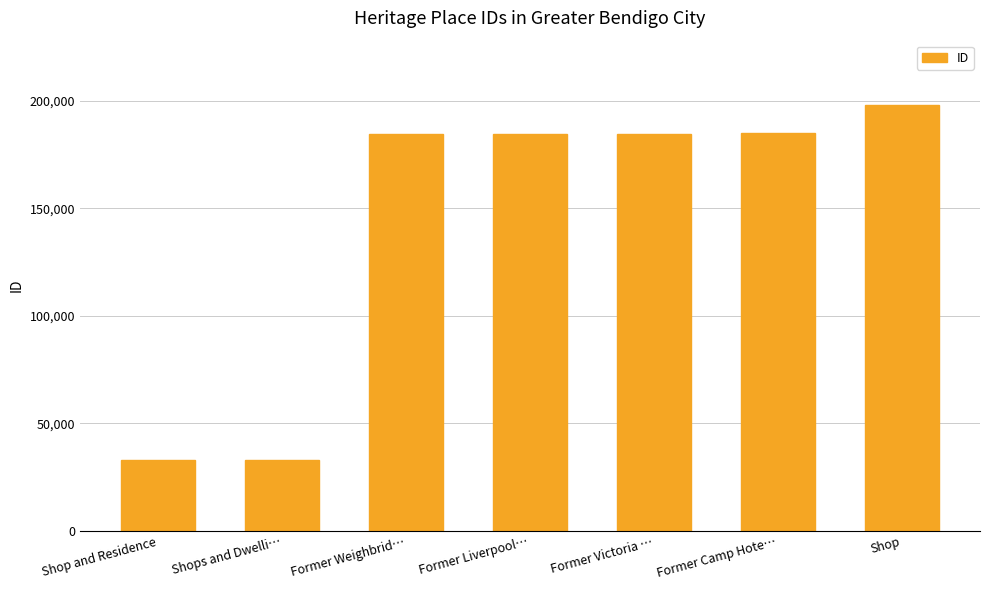

How many distinct data groups are displayed?

1